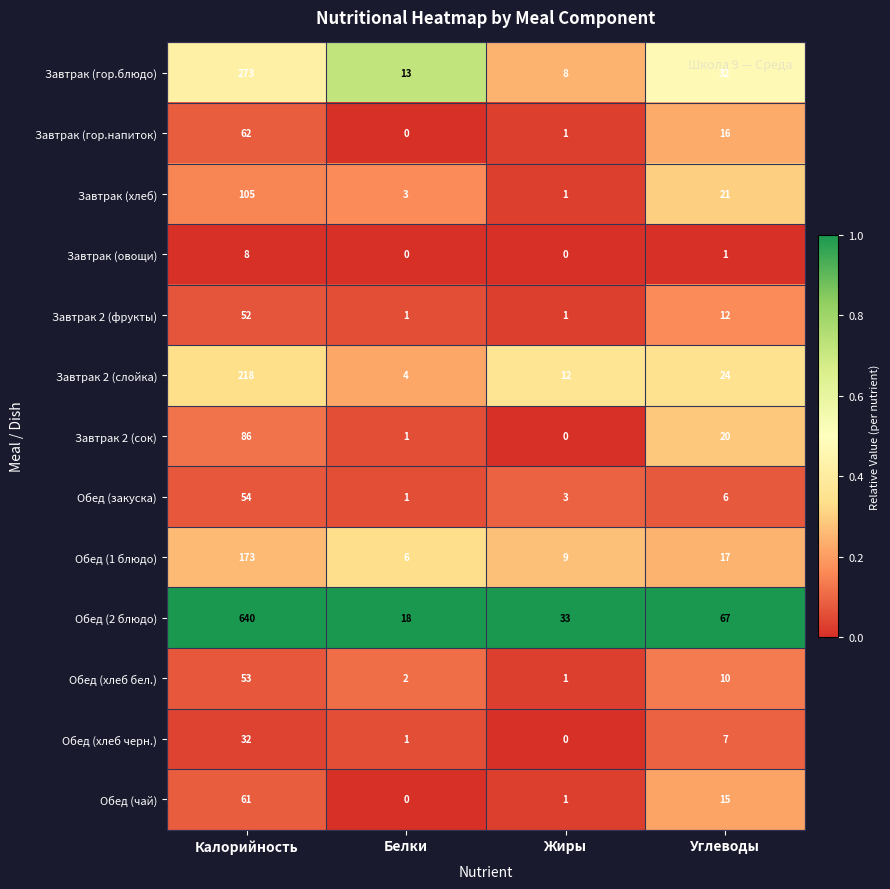

Which series changed the most between Калорийность and Углеводы?

Обед (2 блюдо)